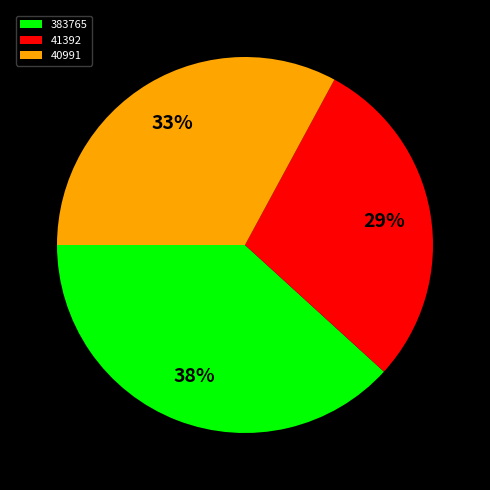

Is it true that 383765 is 38% of the pie?

True